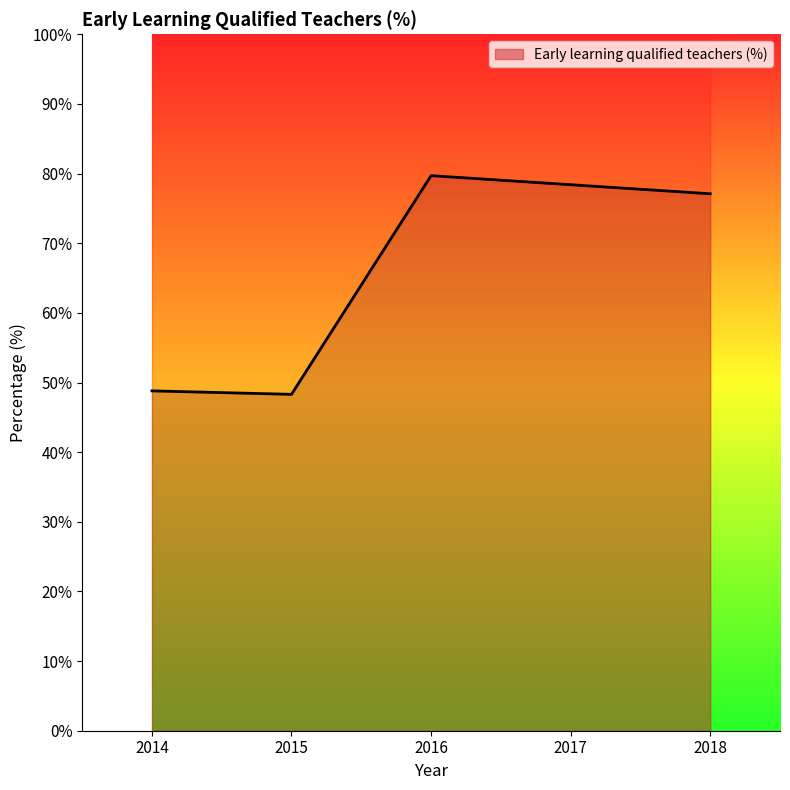

Between 2014 and 2018, which is larger?

2018